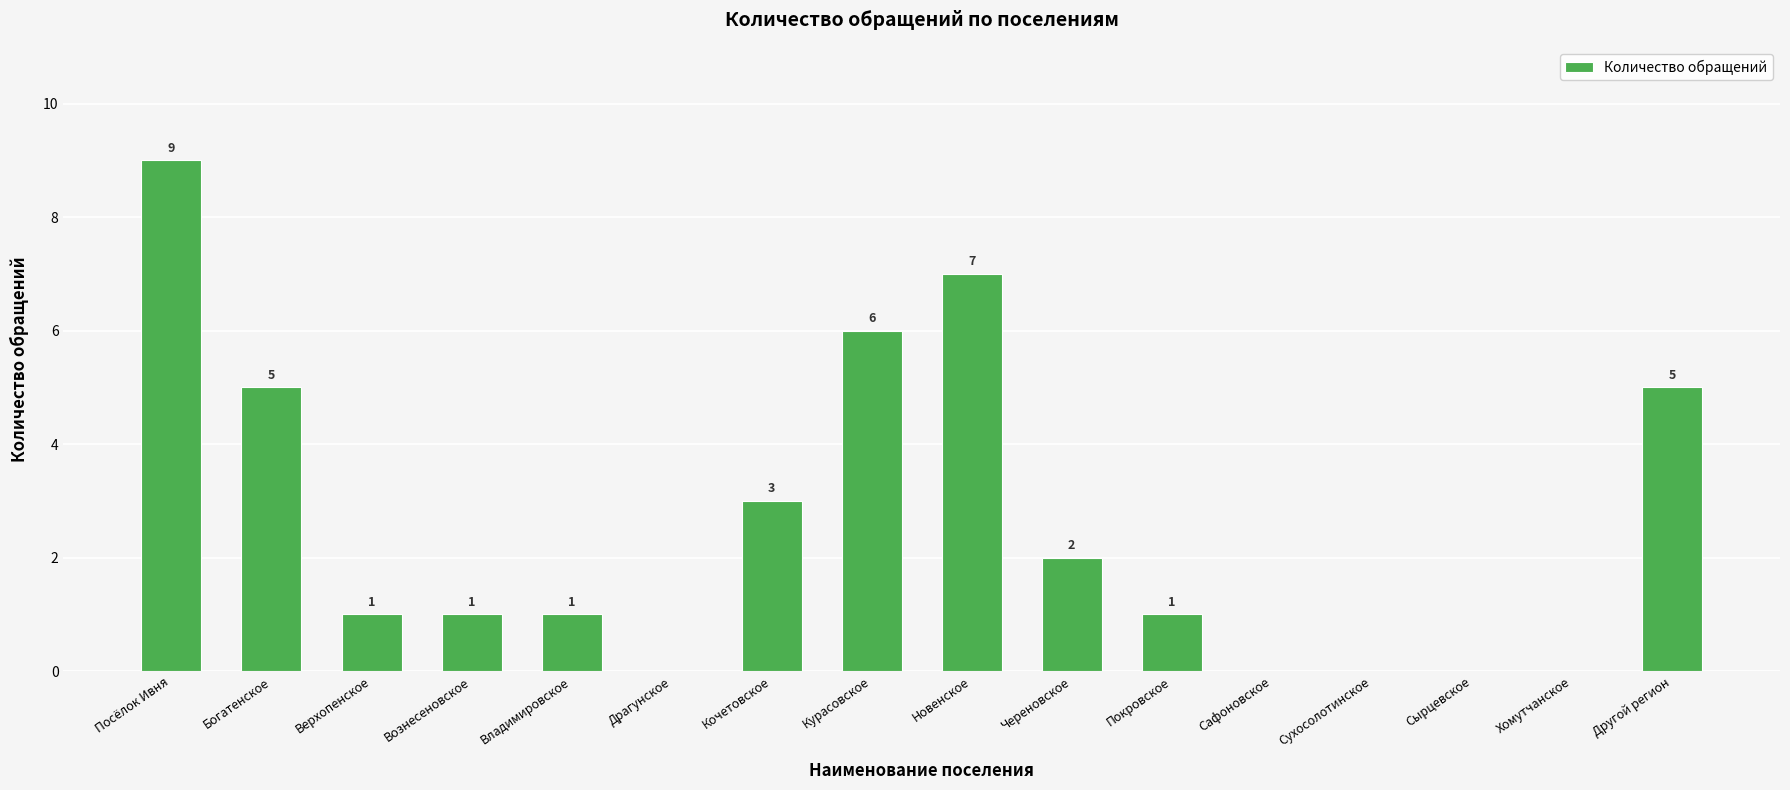

What value does the data have at Посёлок Ивня?

9